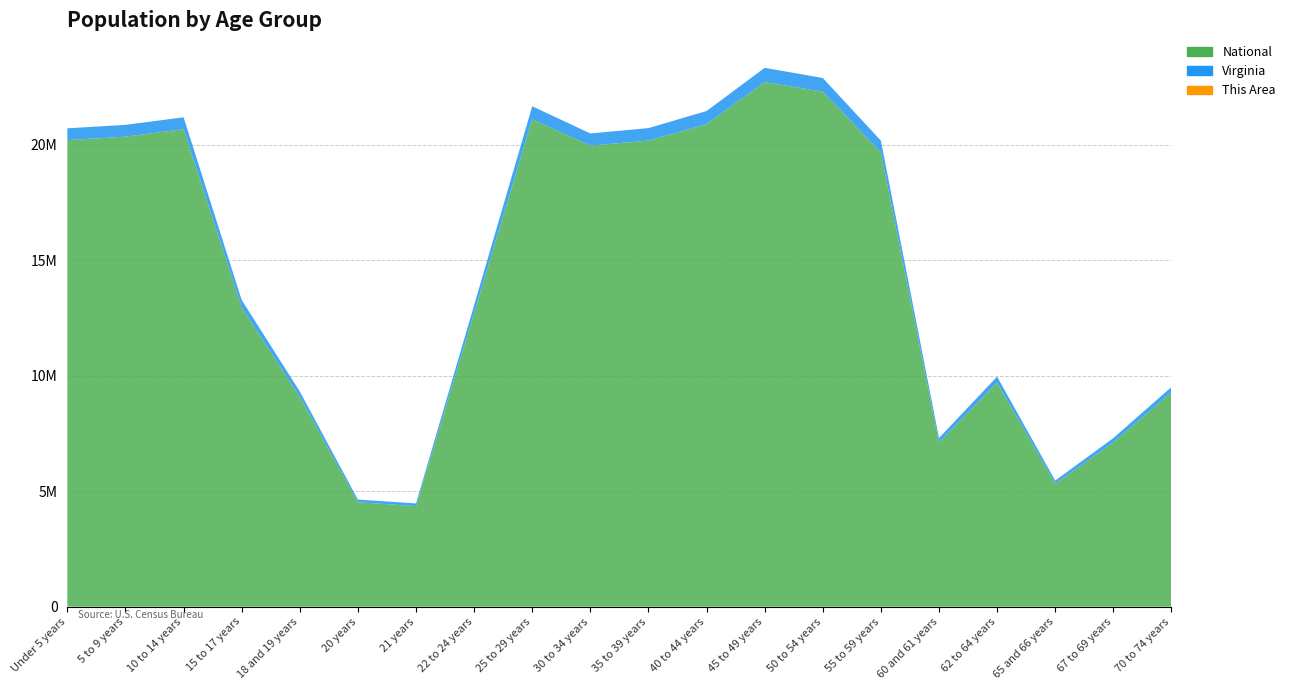

Reading left to right, transcribe all the data shown in this chart.

This Area: 82	104	100	81	38	25	21	49	76	76	92	100	175	144	119	58	75	47	81	112
Virginia: 509625	511849	511246	320957	230008	117445	114918	339728	564342	526077	540063	568865	621155	592845	512595	186629	255740	138154	182148	229502
National: 20201362	20348657	20677194	12954254	9086089	4519129	4354294	12712576	21101849	19962099	20179642	20890964	22708591	22298125	19664805	7113727	9704197	5319902	7115361	9278166